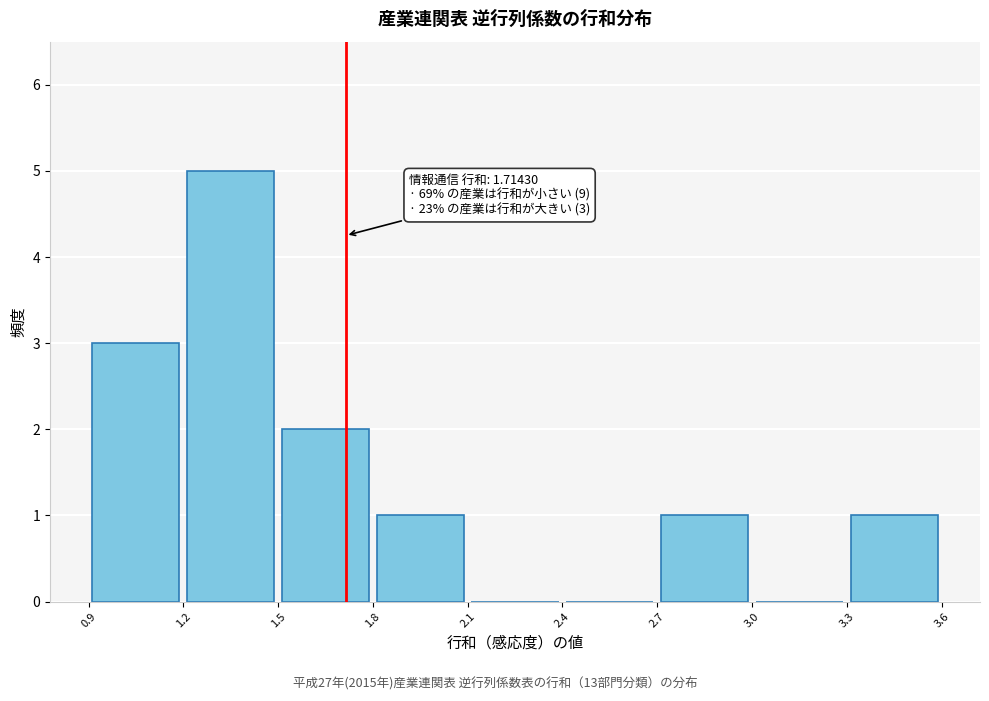

Over which range of the x-axis is the bar tallest?

1.2 to 1.5